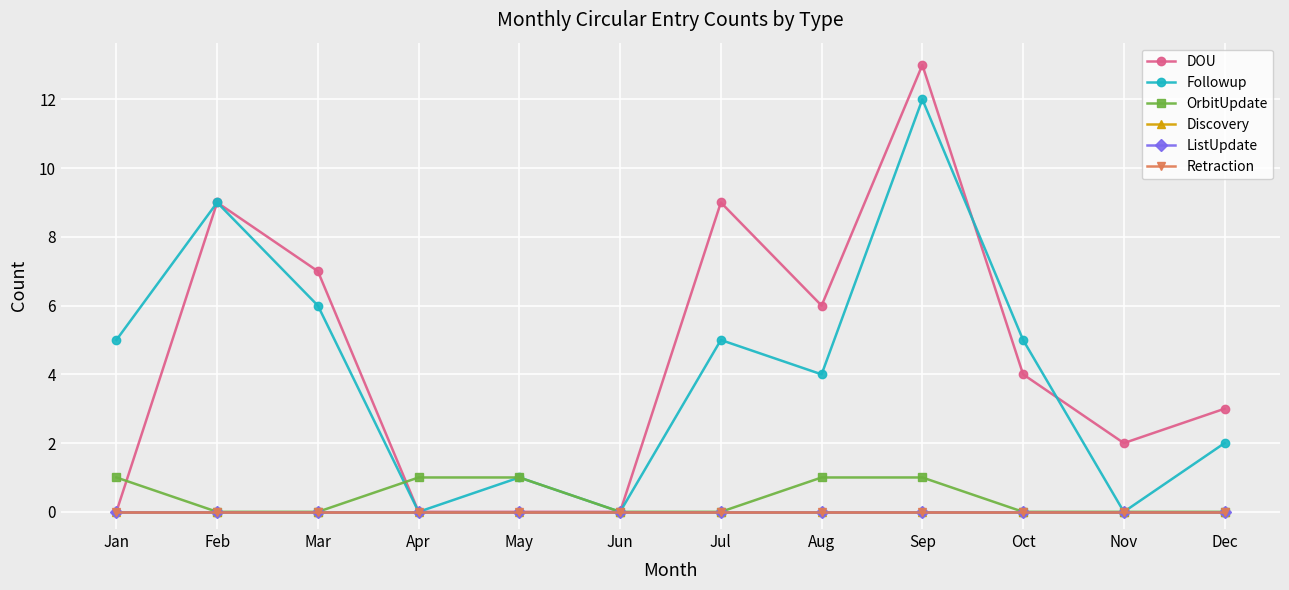

Is this an area chart (filled region under the line)?

No